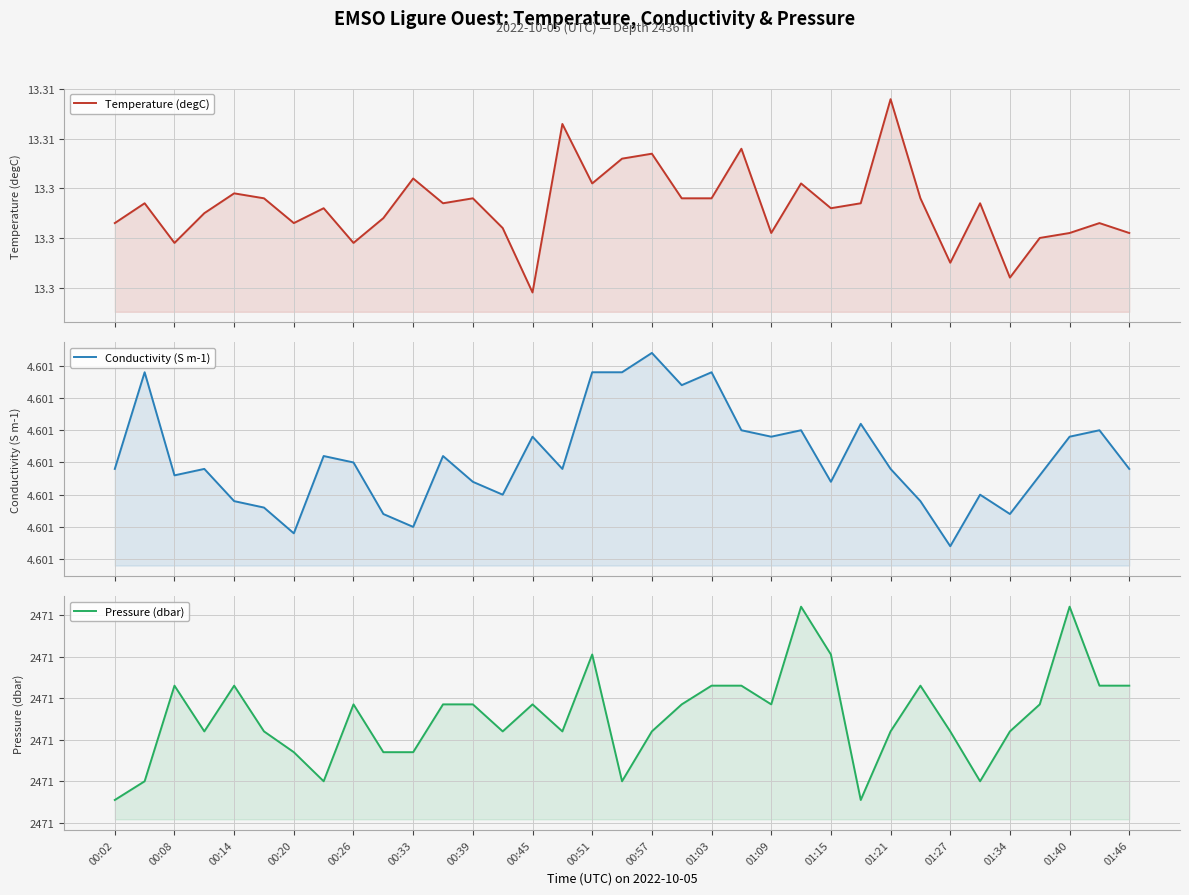

The value of Temperature (degC) at 01:40 is 22.0. True or false?

False